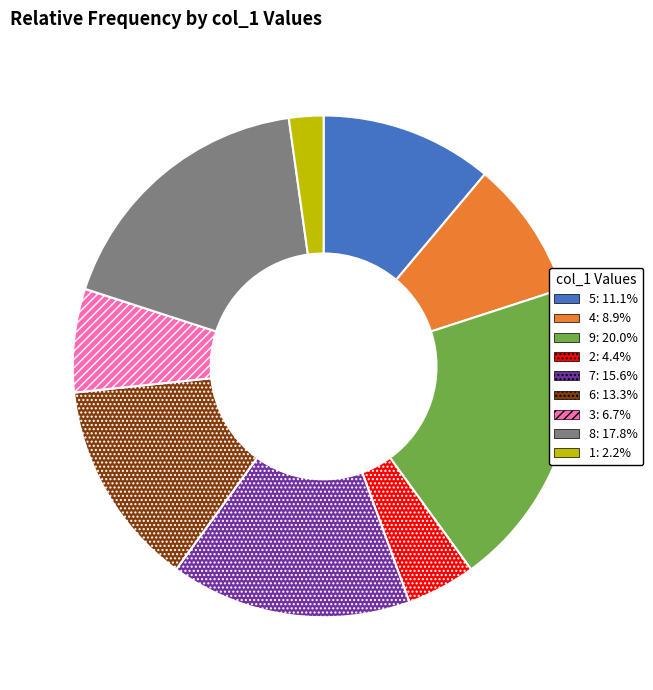

Between 5 and 4, which is larger?

5